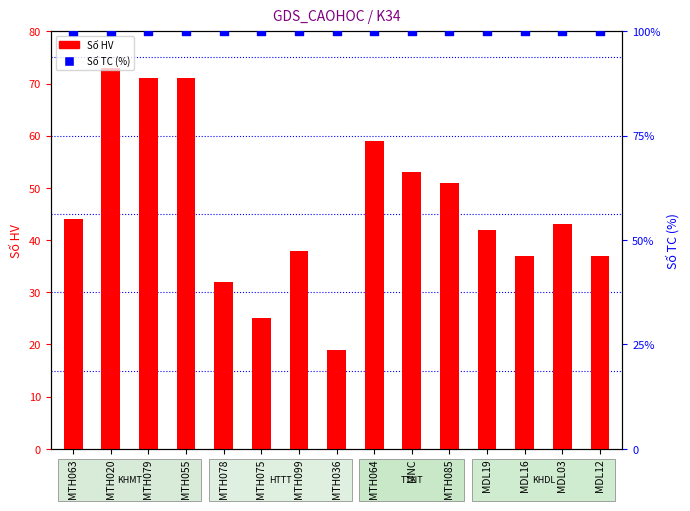

At which category is the sum across all series the highest?

MTH020